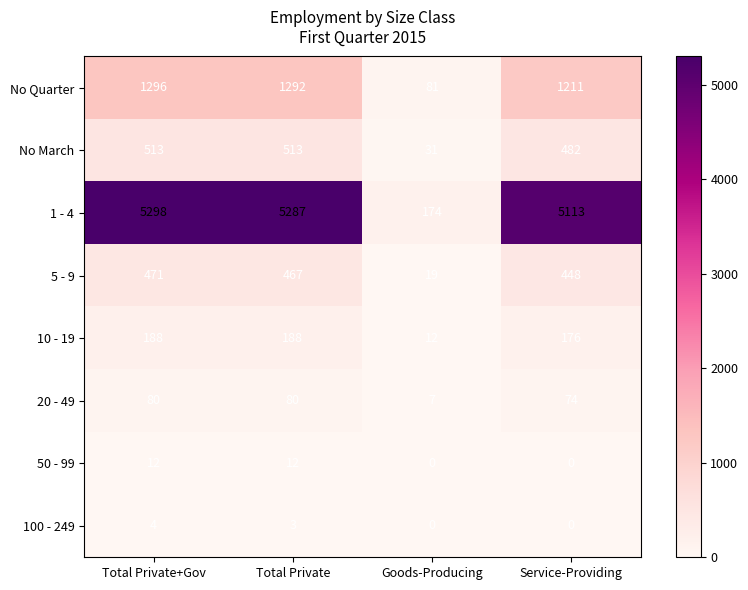

Is it true that 10 - 19 equals 176 at Service-Providing?

True